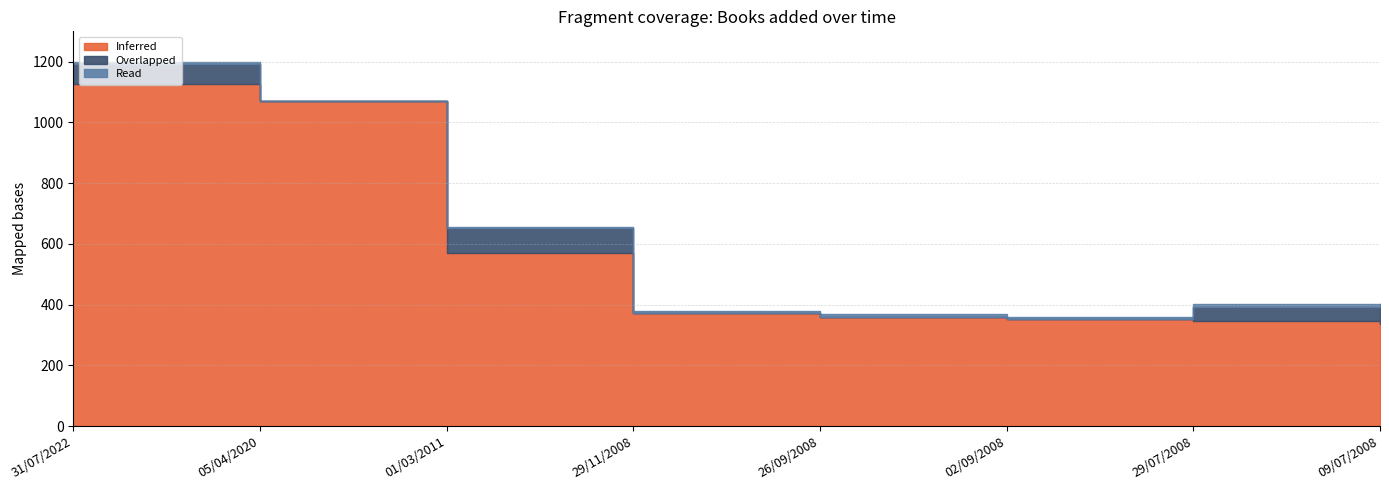

Rank the series by their maximum value, from lowest to highest.

Read, Overlapped, Inferred